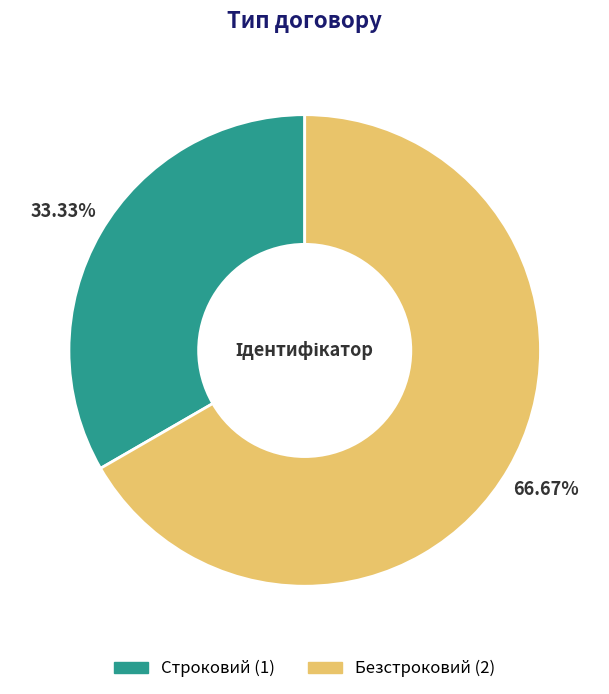

Is Безстроковий the majority of the pie?

Yes